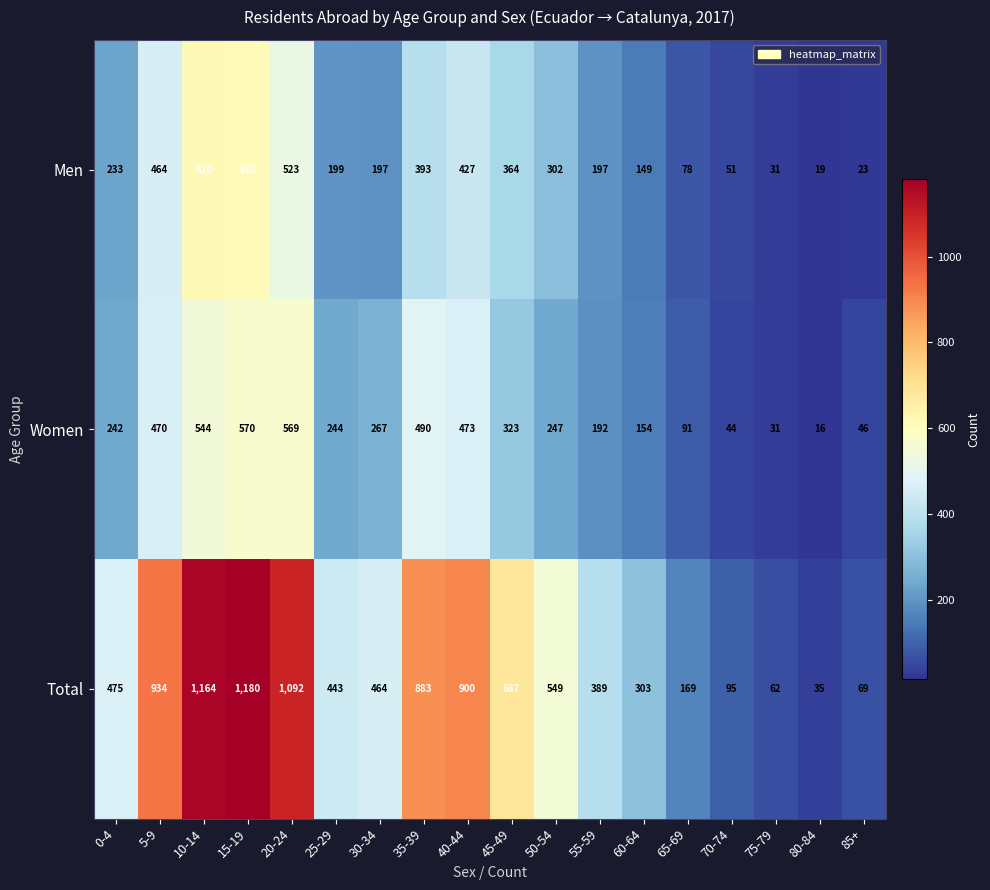

What is the difference between the Men values at 75-79 and 20-24?

492